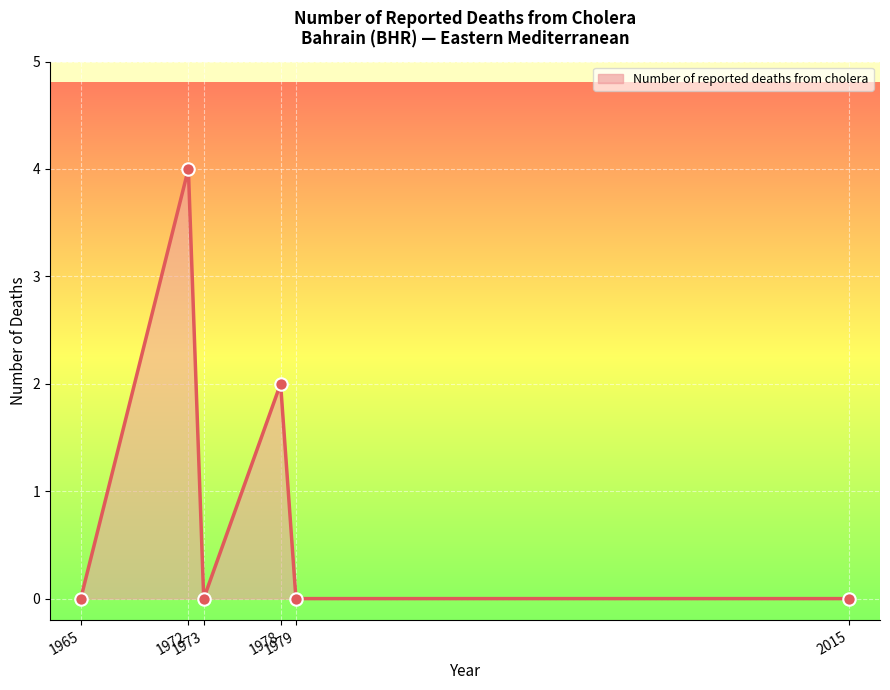

Which has a higher value, 2015 or 1972?

1972